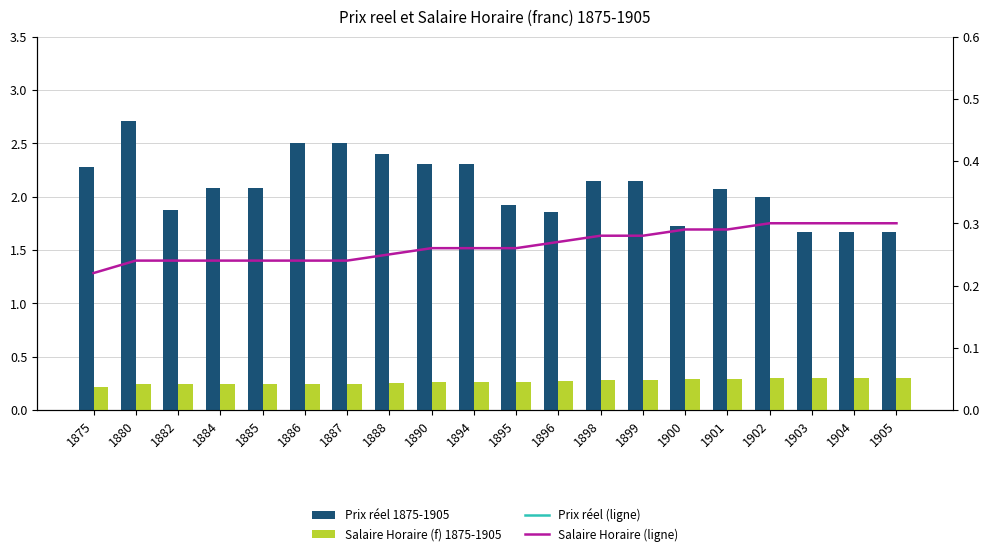

Reading right to left, transcribe all the data shown in this chart.

Prix réel 1875-1905: 1905=1.7	1904=1.7	1903=1.7	1902=2.0	1901=2.1	1900=1.7	1899=2.1	1898=2.1	1896=1.9	1895=1.9	1894=2.3	1890=2.3	1888=2.4	1887=2.5	1886=2.5	1885=2.1	1884=2.1	1882=1.9	1880=2.7	1875=2.3
Salaire Horaire (f) 1875-1905: 1905=0.3	1904=0.3	1903=0.3	1902=0.3	1901=0.3	1900=0.3	1899=0.3	1898=0.3	1896=0.3	1895=0.3	1894=0.3	1890=0.3	1888=0.2	1887=0.2	1886=0.2	1885=0.2	1884=0.2	1882=0.2	1880=0.2	1875=0.2
Prix réel (ligne): 1905=1.7	1904=1.7	1903=1.7	1902=2.0	1901=2.1	1900=1.7	1899=2.1	1898=2.1	1896=1.9	1895=1.9	1894=2.3	1890=2.3	1888=2.4	1887=2.5	1886=2.5	1885=2.1	1884=2.1	1882=1.9	1880=2.7	1875=2.3
Salaire Horaire (ligne): 1905=0.3	1904=0.3	1903=0.3	1902=0.3	1901=0.3	1900=0.3	1899=0.3	1898=0.3	1896=0.3	1895=0.3	1894=0.3	1890=0.3	1888=0.2	1887=0.2	1886=0.2	1885=0.2	1884=0.2	1882=0.2	1880=0.2	1875=0.2